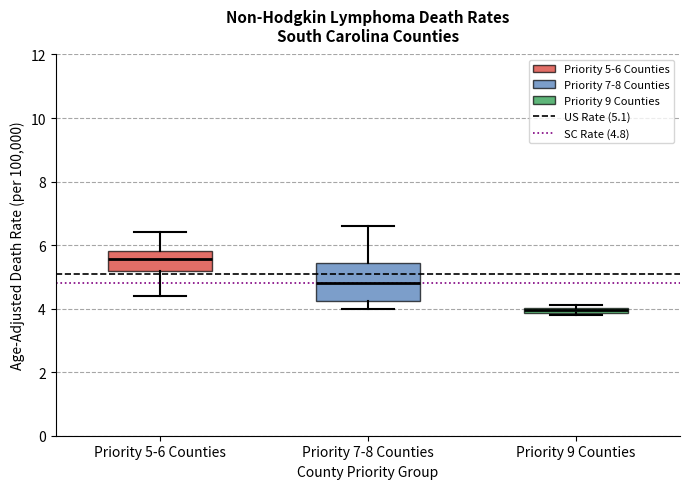

Which box has the highest median line?

Priority 5-6 Counties